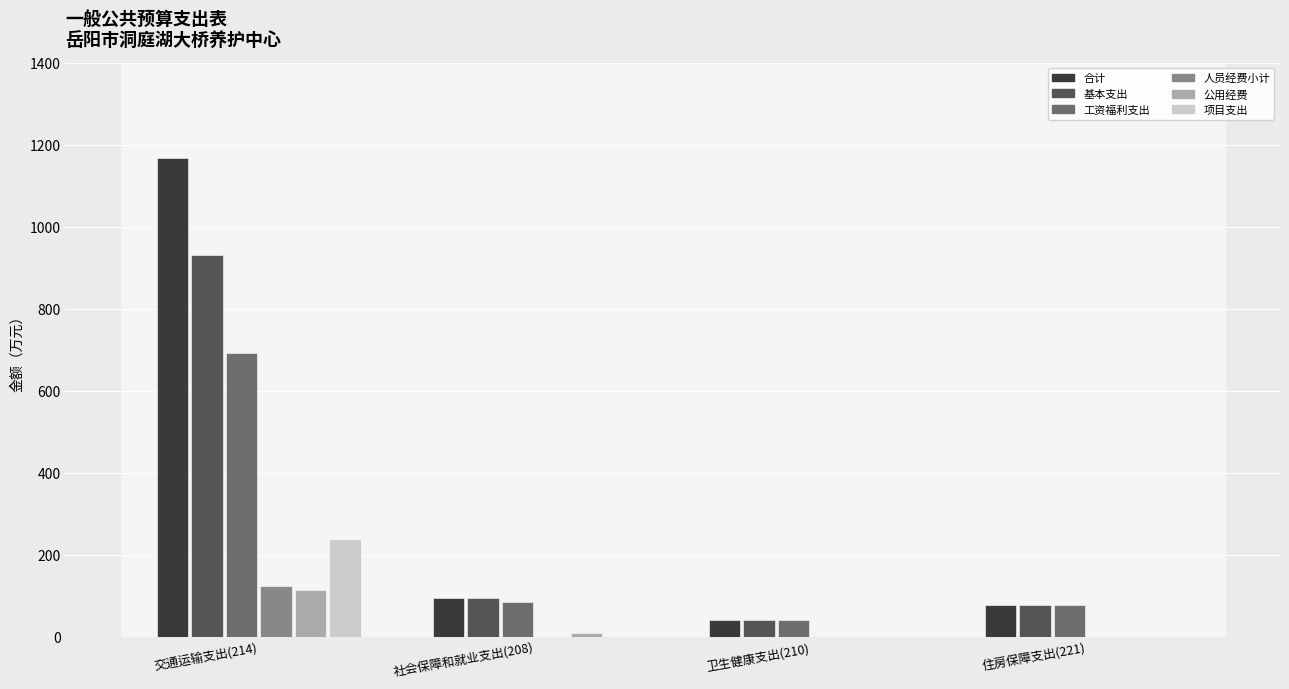

Reading left to right, list all the values displayed in this chart.

合计: 交通运输支出(214)=1166.8	社会保障和就业支出(208)=93.1	卫生健康支出(210)=41.2	住房保障支出(221)=76.2
基本支出: 交通运输支出(214)=929.8	社会保障和就业支出(208)=93.1	卫生健康支出(210)=41.2	住房保障支出(221)=76.2
工资福利支出: 交通运输支出(214)=692.8	社会保障和就业支出(208)=85.3	卫生健康支出(210)=41.2	住房保障支出(221)=76.2
人员经费小计: 交通运输支出(214)=123.1	社会保障和就业支出(208)=0.0	卫生健康支出(210)=0.0	住房保障支出(221)=0.0
公用经费: 交通运输支出(214)=113.9	社会保障和就业支出(208)=7.8	卫生健康支出(210)=0.0	住房保障支出(221)=0.0
项目支出: 交通运输支出(214)=237.0	社会保障和就业支出(208)=0.0	卫生健康支出(210)=0.0	住房保障支出(221)=0.0